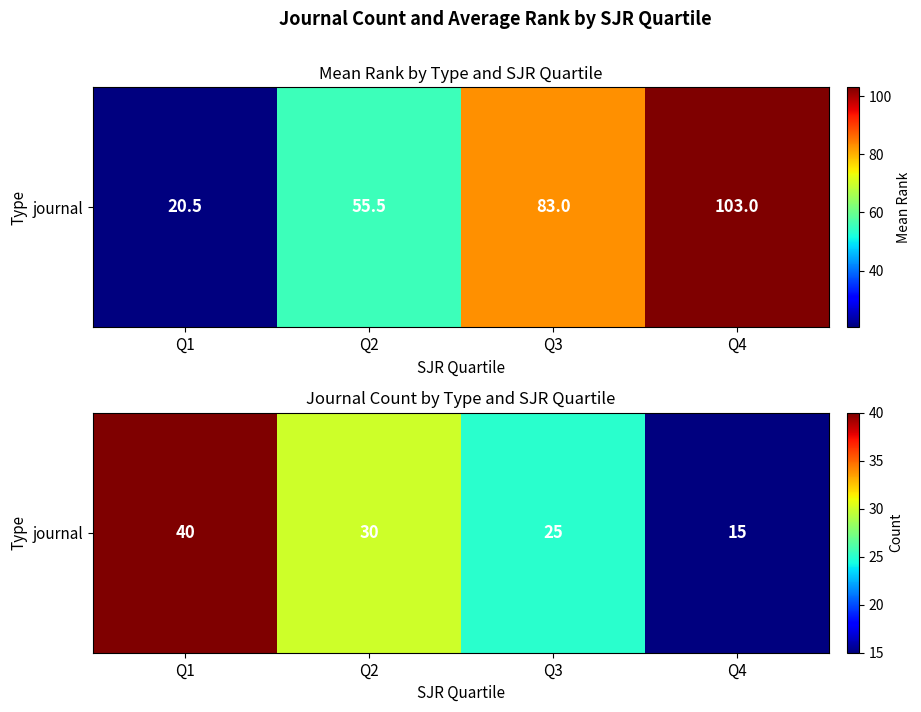

Rank the categories by value from lowest to highest.

Q4, Q3, Q2, Q1